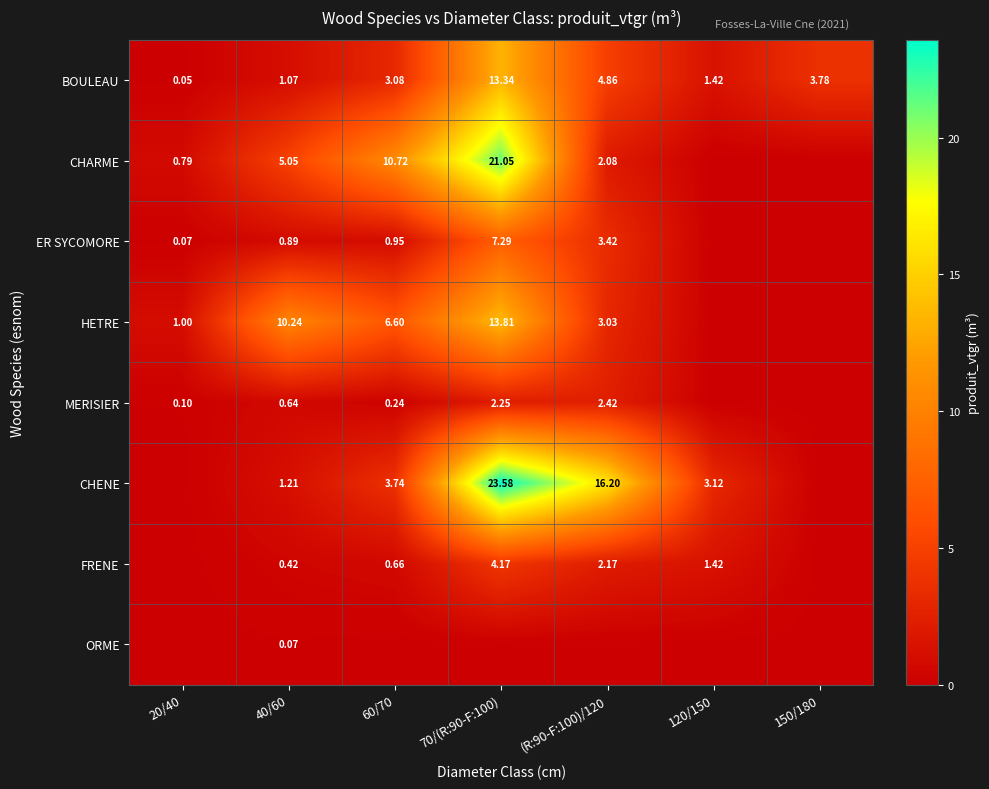

True or false: ER SYCOMORE has a value of 7.3 at 70/(R:90-F:100).

True